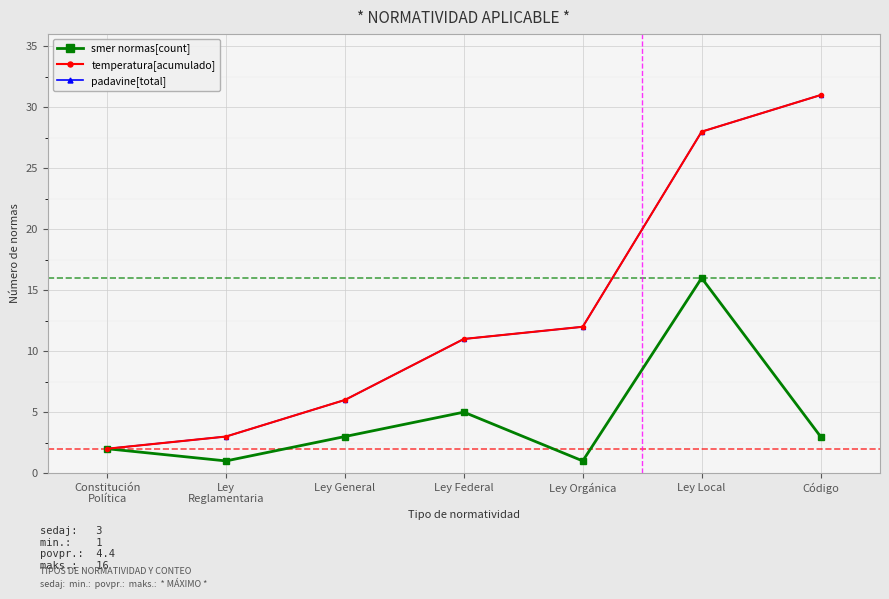

What is the sum of all temperatura[acumulado] values?

93